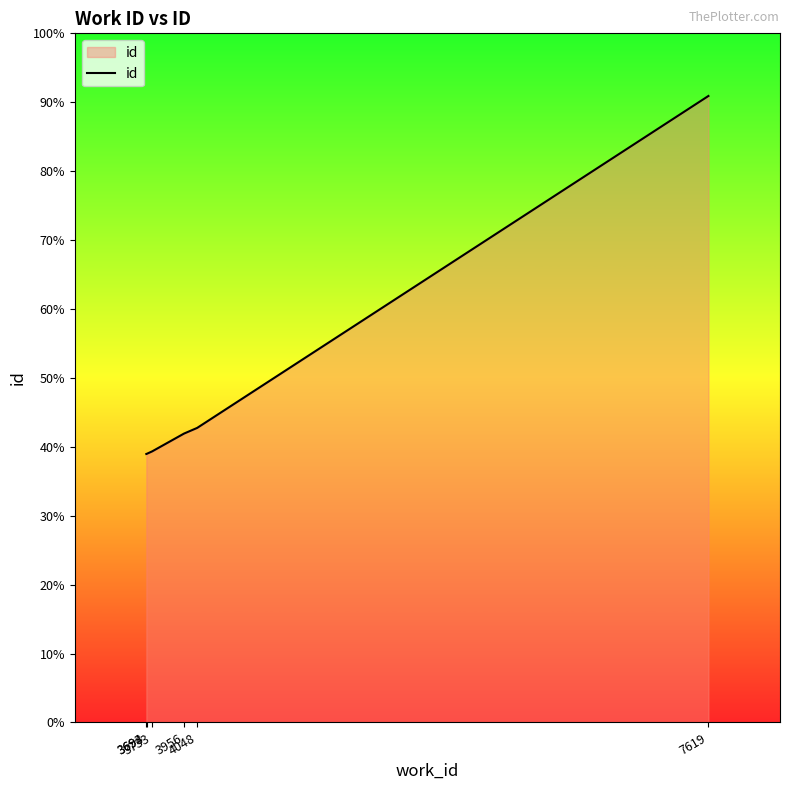

Does the chart have visible grid lines?

No